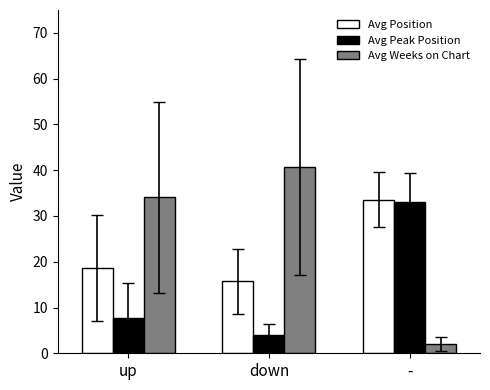

What is the difference between the maximum and minimum values in the Avg Peak Position series?

29.2